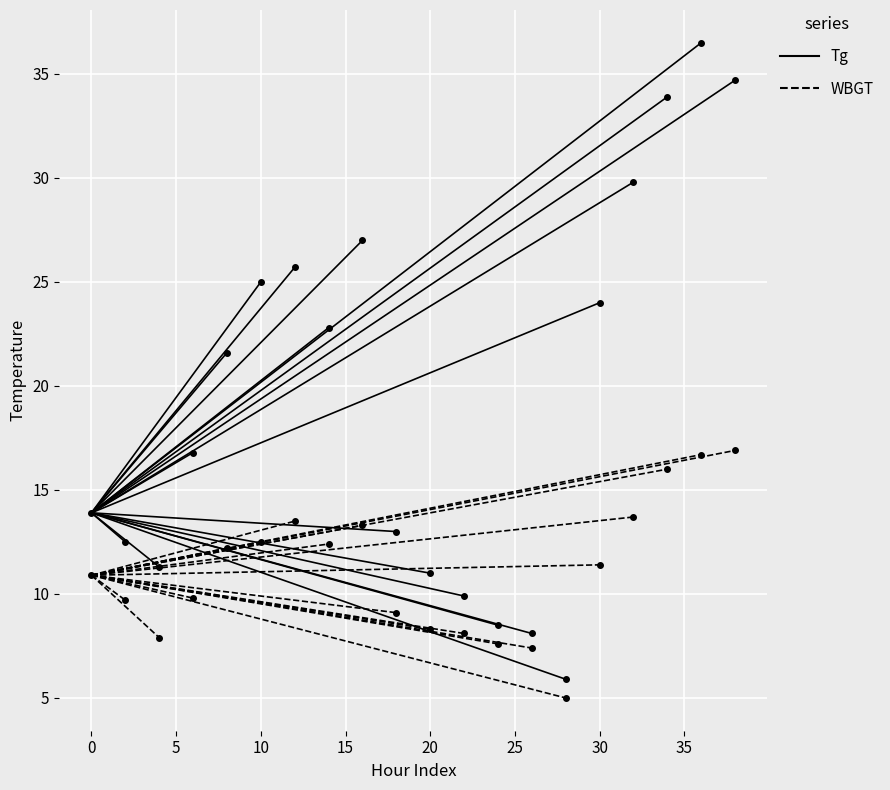

What is the difference between the highest and lowest values at 0?

3.0